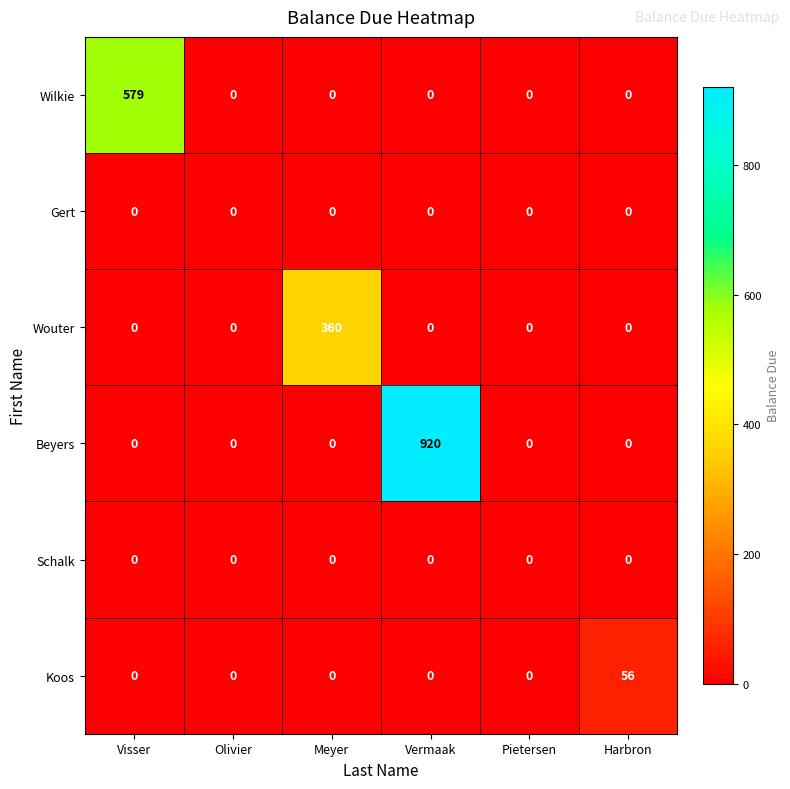

At how many categories does at least one series exceed 580?

1